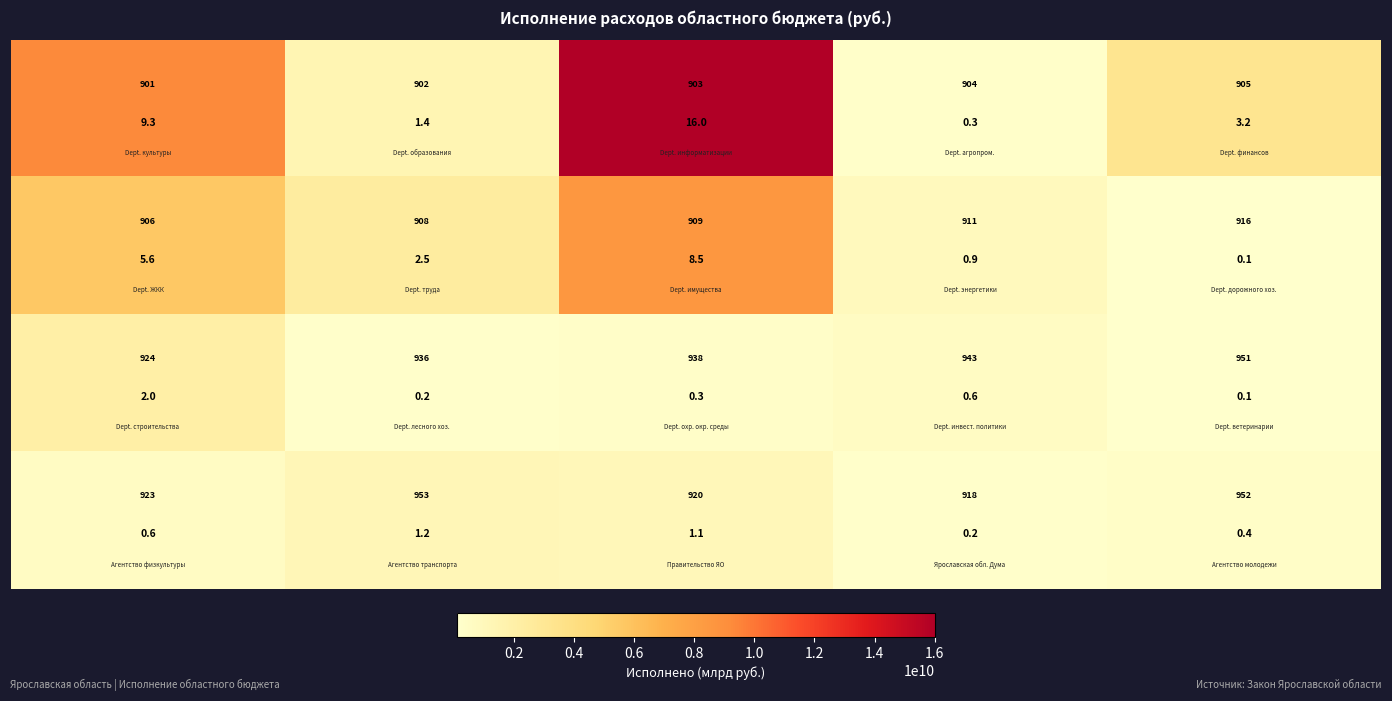

What is the maximum value shown in the chart?

16002256137.0